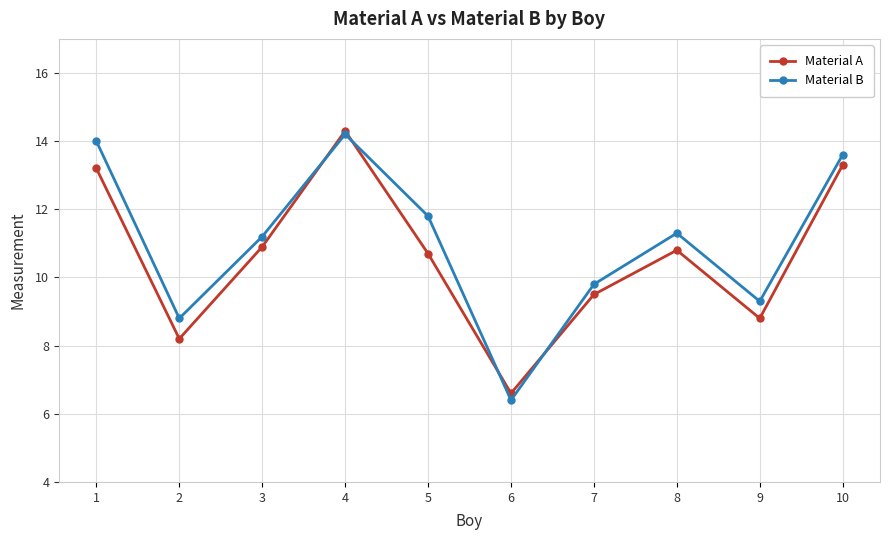

The value of Material A at 6 is 6.6. True or false?

True